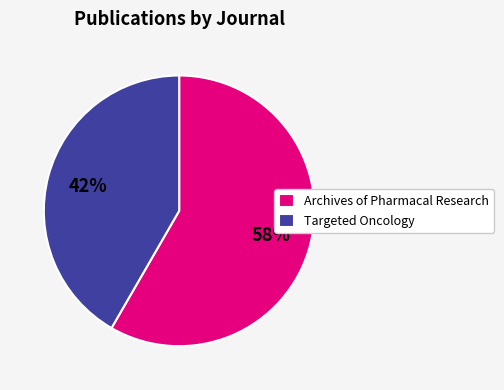

Is the sum of Archives of Pharmacal Research and Targeted Oncology greater than half?

Yes